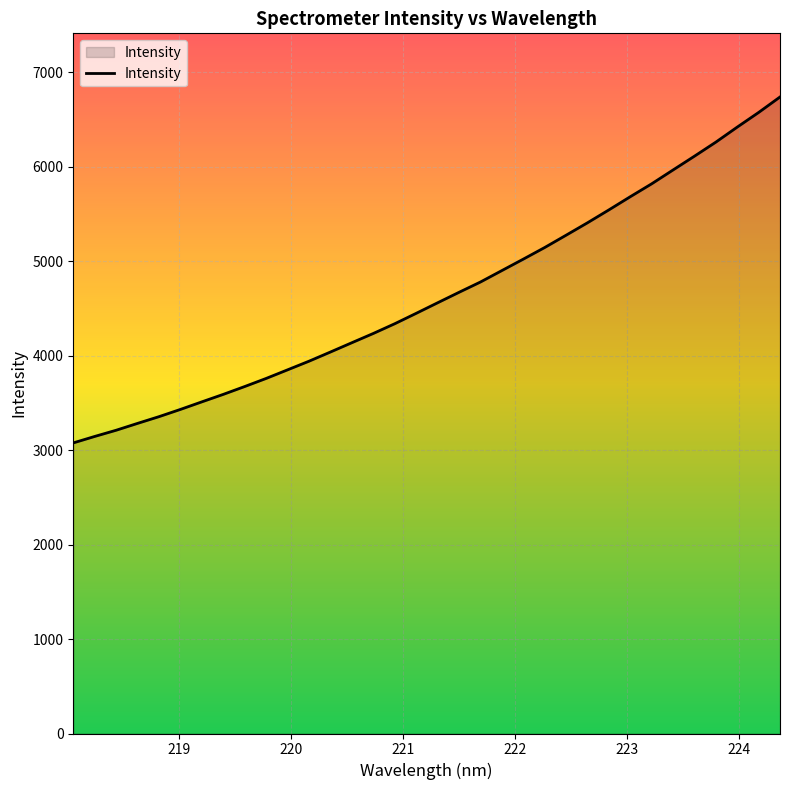

What is the difference between the maximum and minimum values?

3662.8